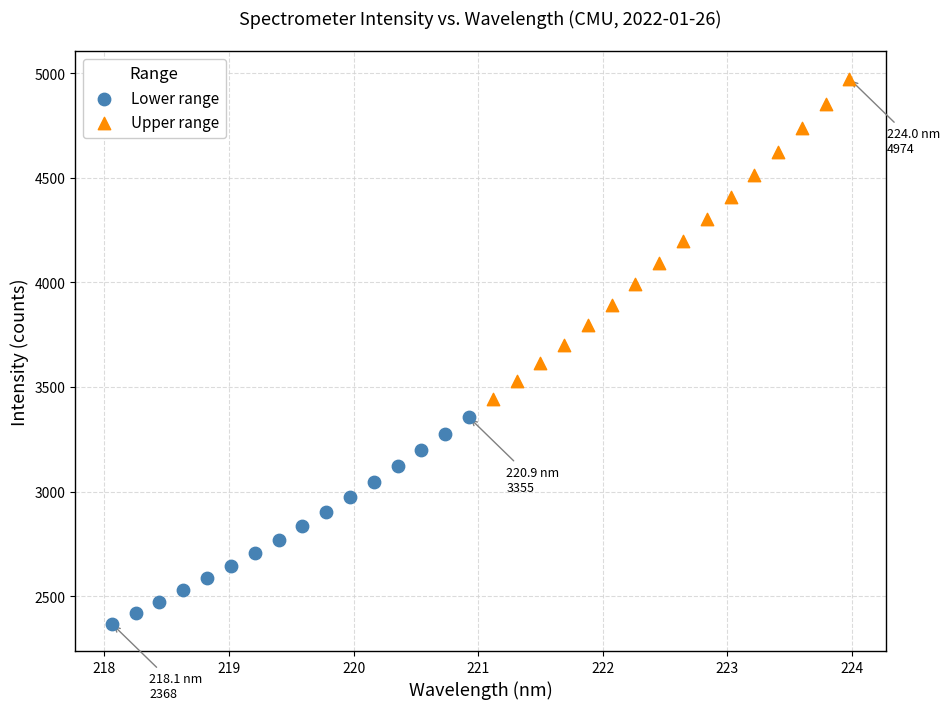

Which series reaches the maximum Y coordinate?

Upper range